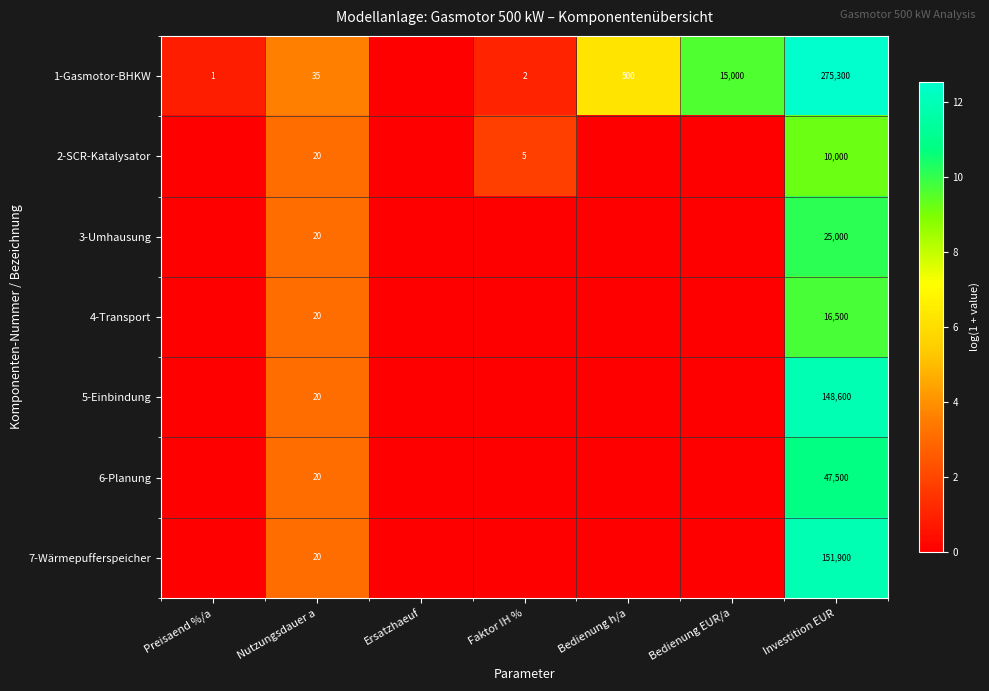

True or false: 7-Wärmepufferspeicher has a value of 226631 at Investition EUR.

False